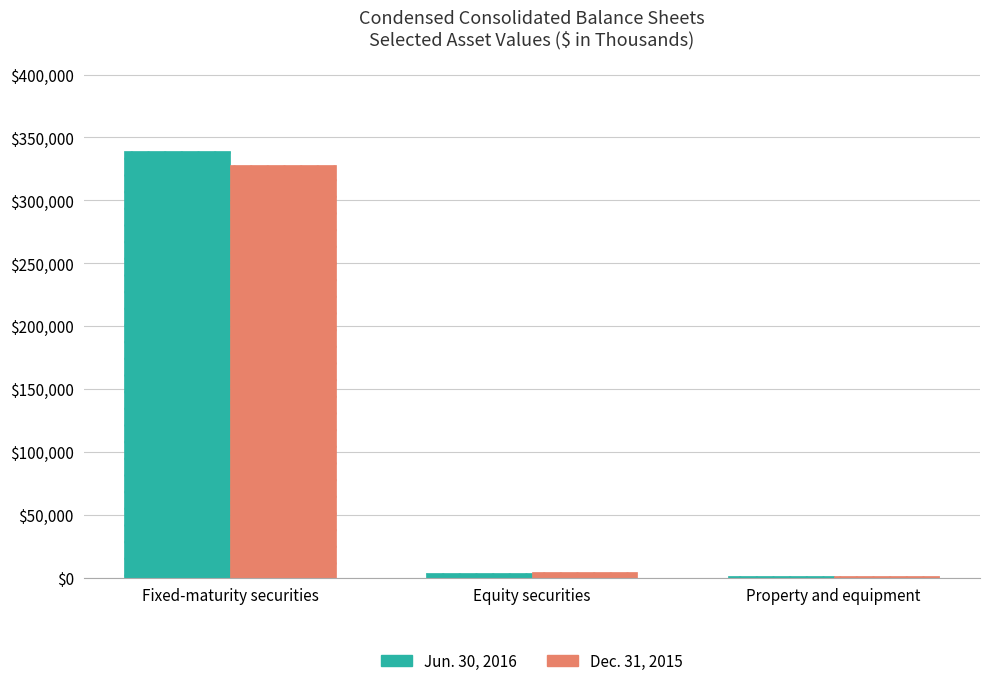

The Dec. 31, 2015 series shows 546761 at Fixed-maturity securities. True or false?

False